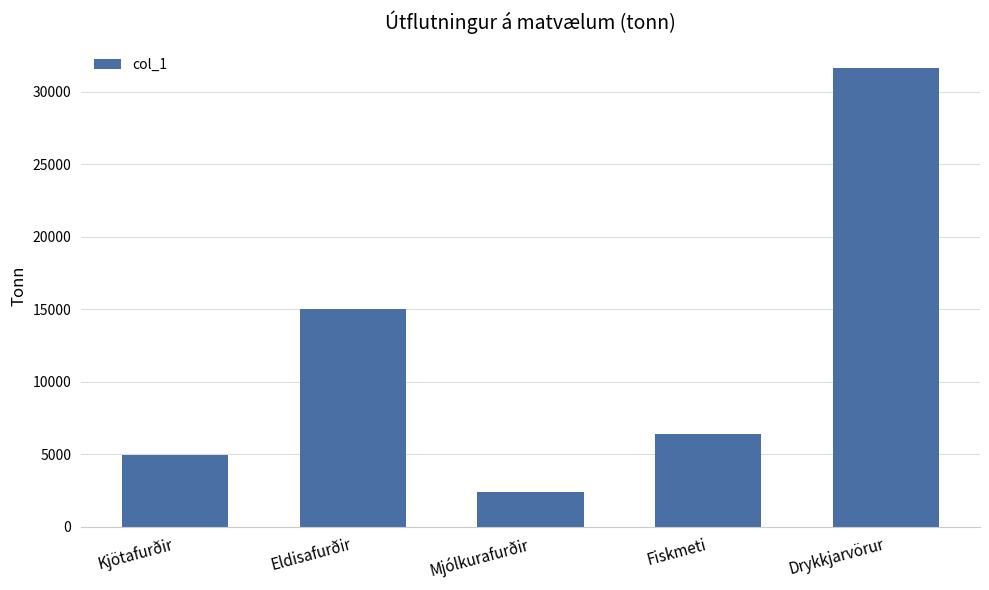

What is the sum of the values at Fiskmeti and Drykkjarvörur?

37991